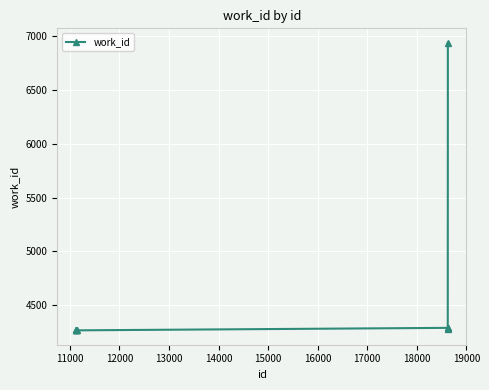

What is the value of the 1st point from the left?

4269